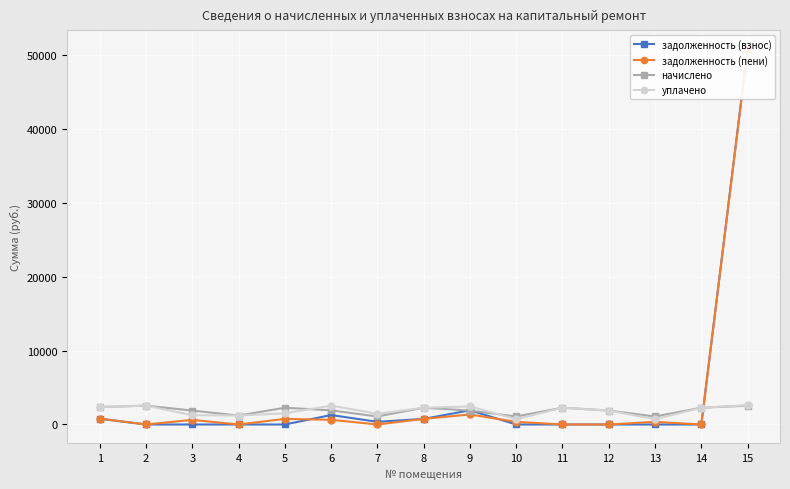

How many categories are shown in the chart?

15